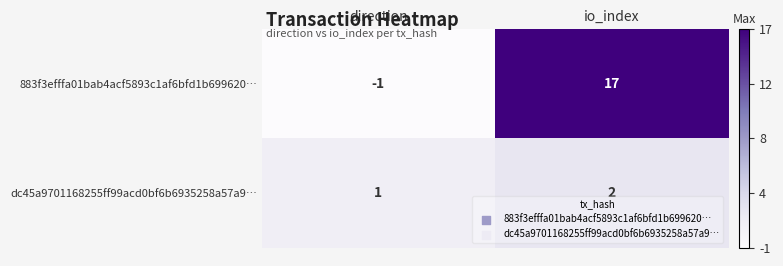

What is the sum of the dc45a9701168255ff99acd0bf6b6935258a57a9… values at io_index and direction?

3